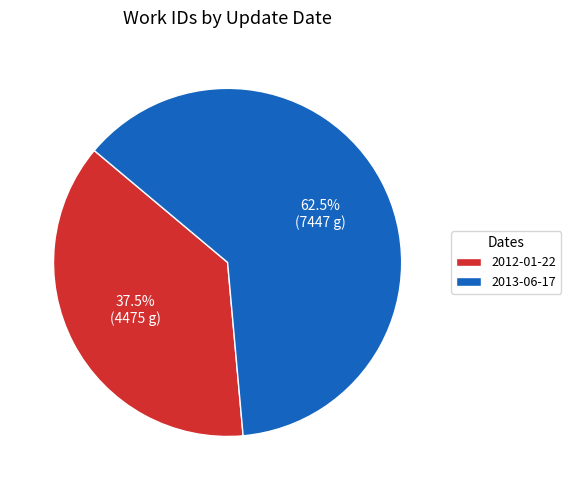

Is it true that 2012-01-22 is 24% of the pie?

False